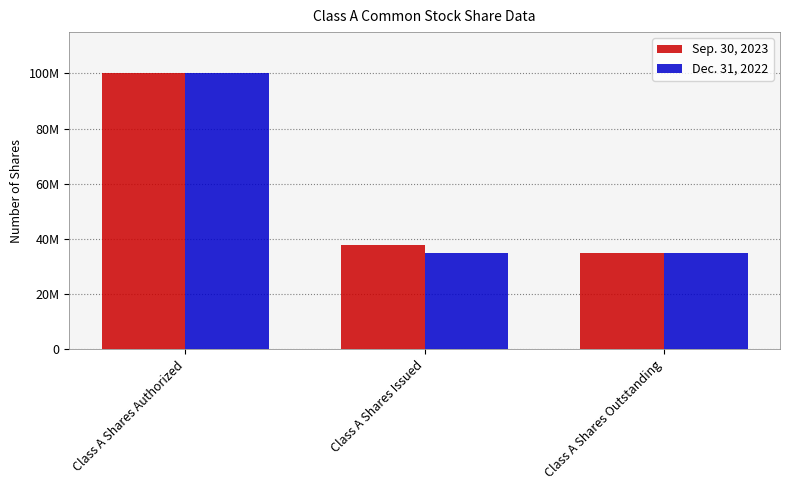

Is the value of Sep. 30, 2023 at Class A Shares Authorized greater than the value of Dec. 31, 2022 at Class A Shares Authorized?

No